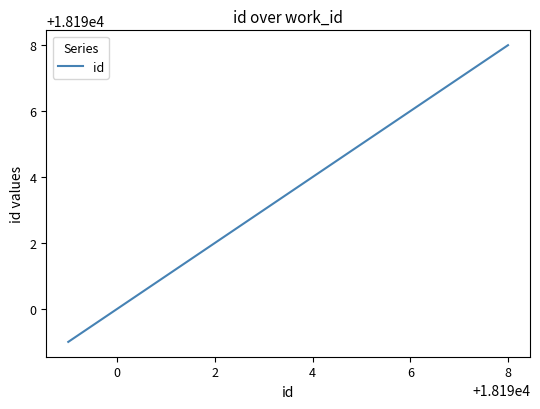

What is the greatest value displayed?

18198